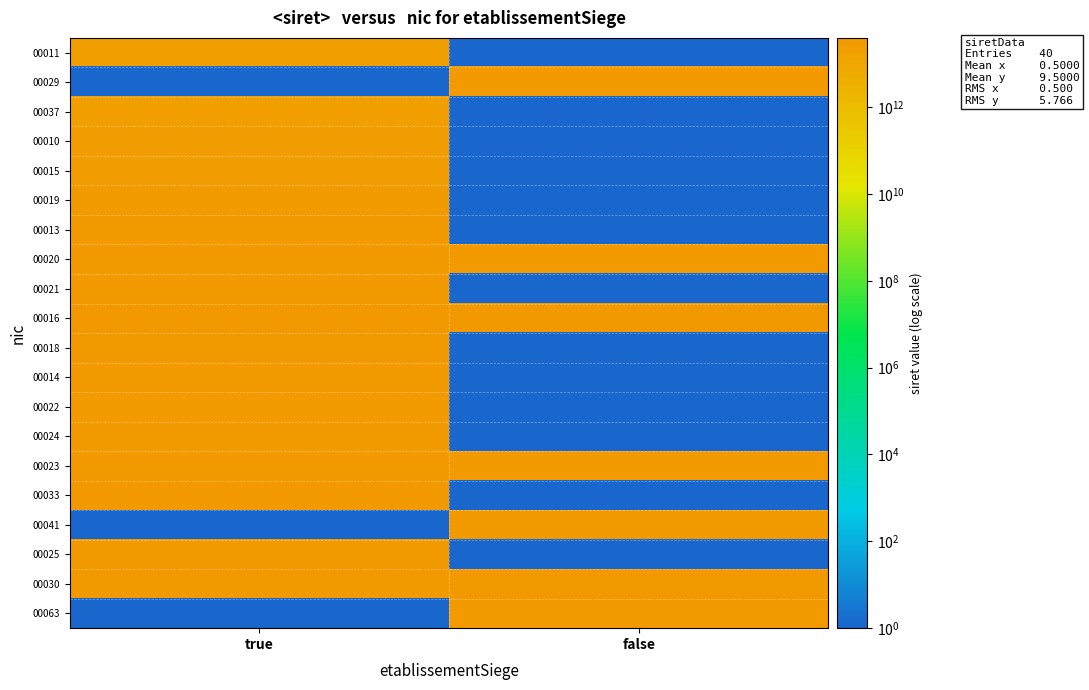

How many distinct data groups are displayed?

20